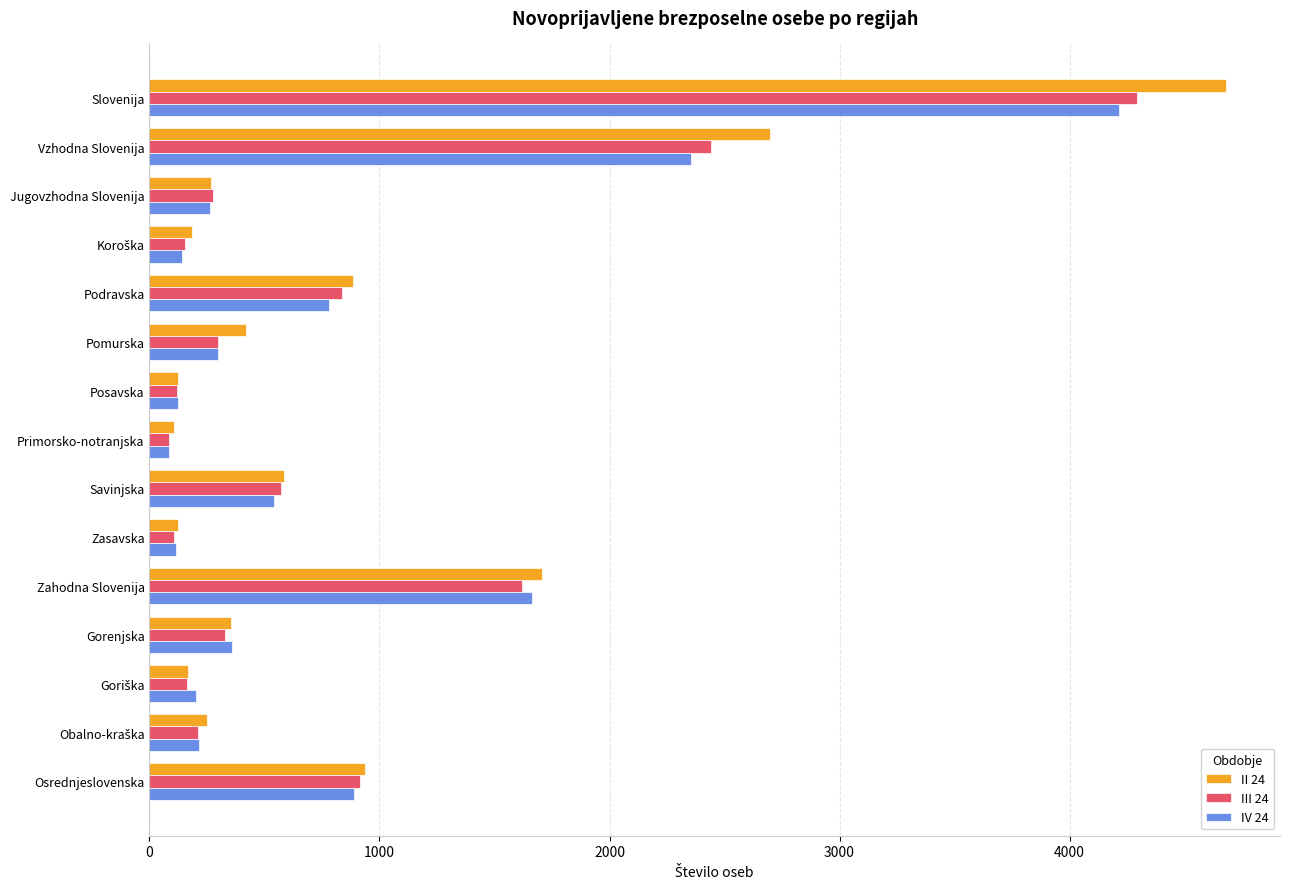

Rank the series by their maximum value, from lowest to highest.

IV 24, III 24, II 24